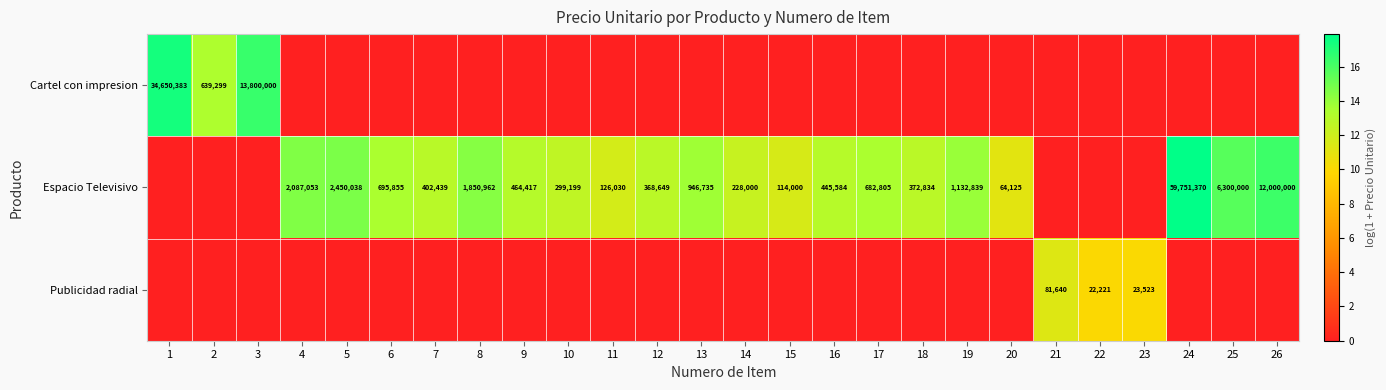

Is the value of Publicidad radial at 22 greater than the value of Espacio Televisivo at 7?

No